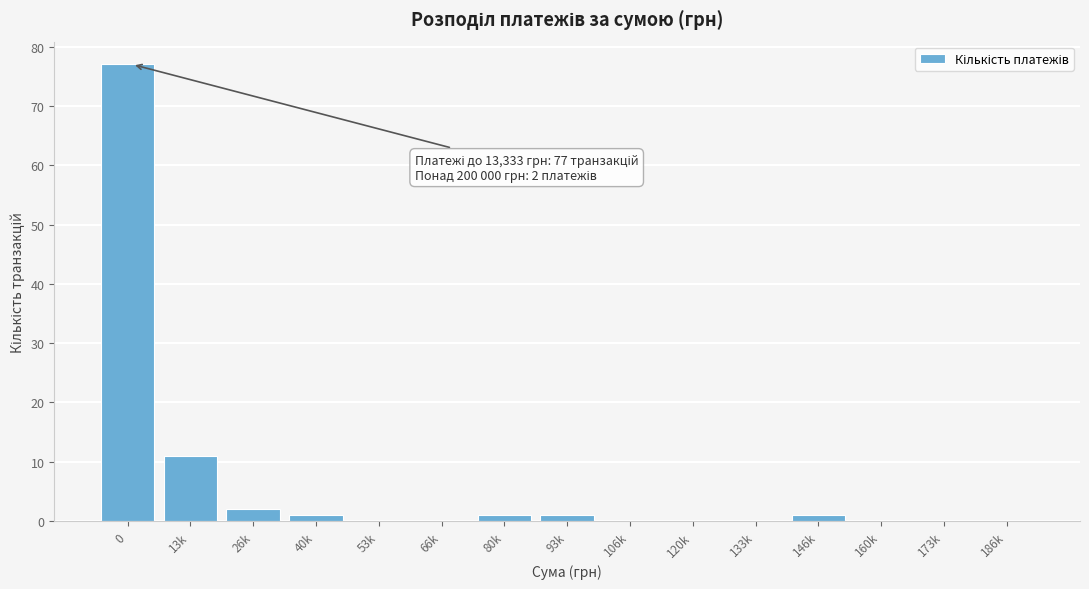

Reading right to left, transcribe all the data shown in this chart.

186k=0	173k=0	160k=0	146k=1	133k=0	120k=0	106k=0	93k=1	80k=1	66k=0	53k=0	40k=1	26k=2	13k=11	0=77